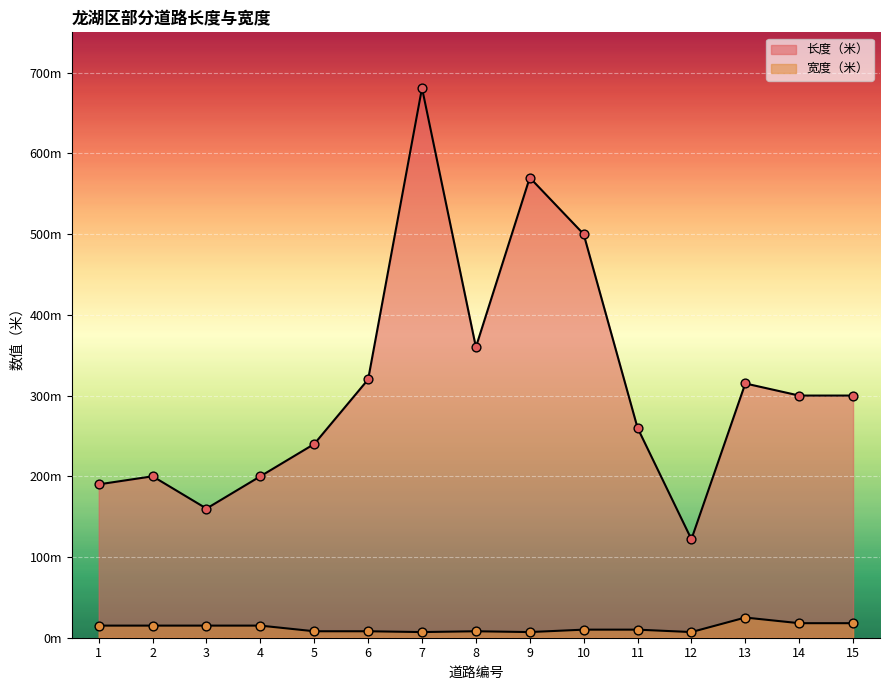

At which category is the sum across all series the highest?

7